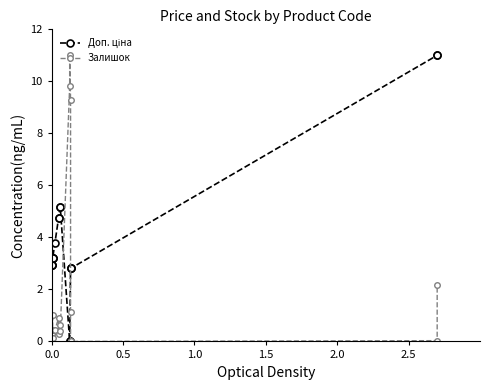

Which series has the widest spread of values?

Доп. ціна